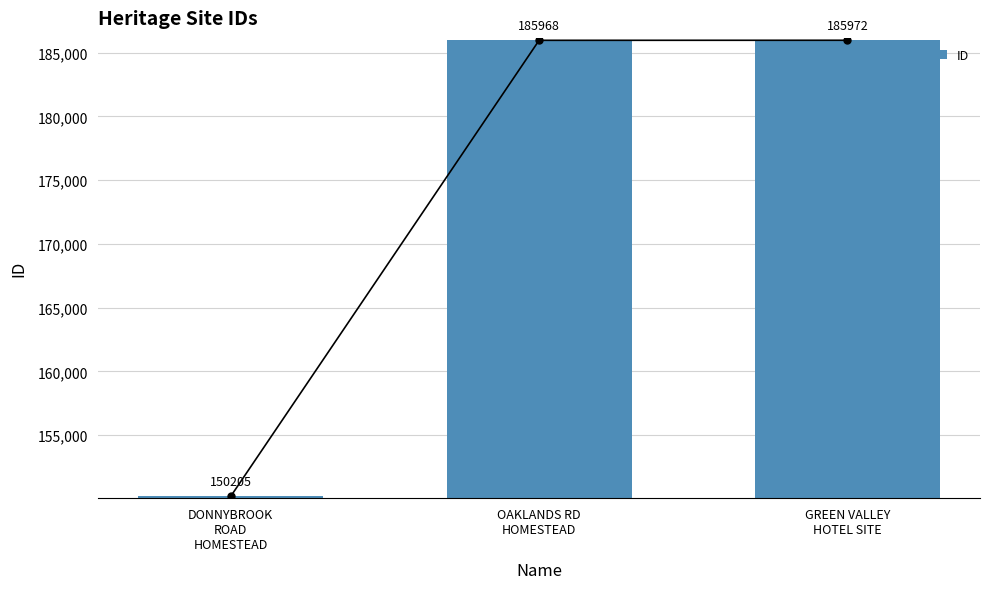

Which has a higher value, OAKLANDS RD
HOMESTEAD or DONNYBROOK
ROAD
HOMESTEAD?

OAKLANDS RD
HOMESTEAD